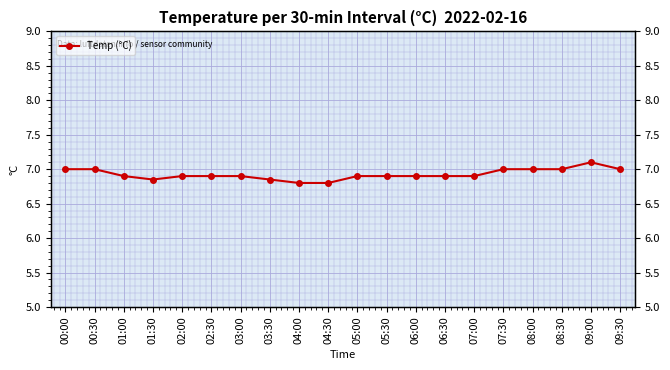

How many lines are shown in the chart?

1